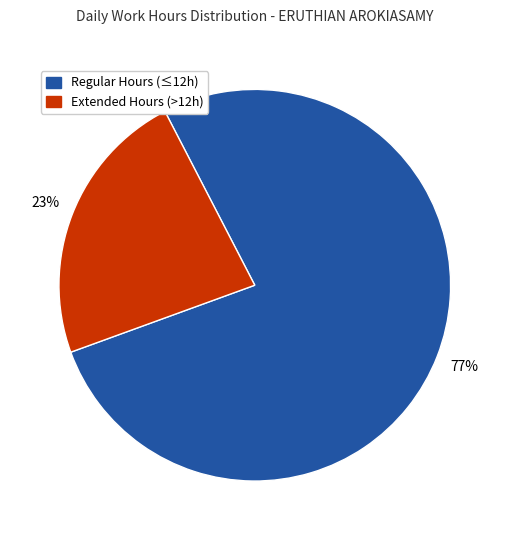

Is there a majority slice in this chart?

Yes